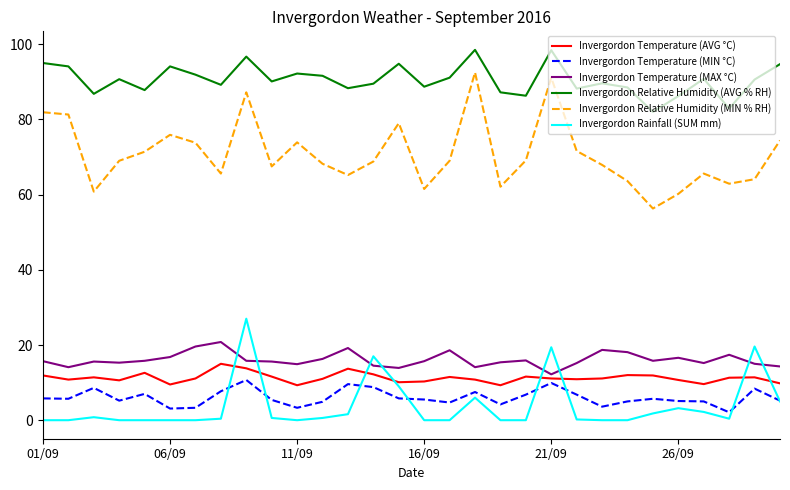

True or false: Invergordon Temperature (MIN °C) and Invergordon Relative Humidity (MIN % RH) cross at least once.

False